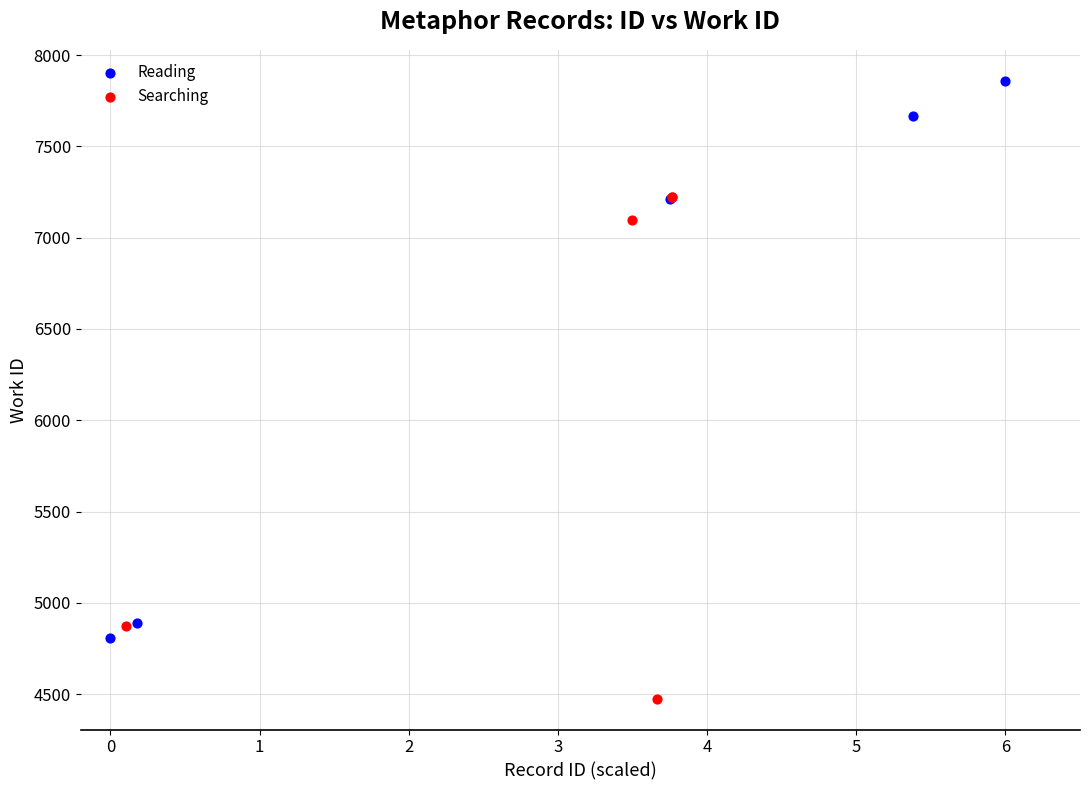

Which series has the widest spread of Y values?

Reading